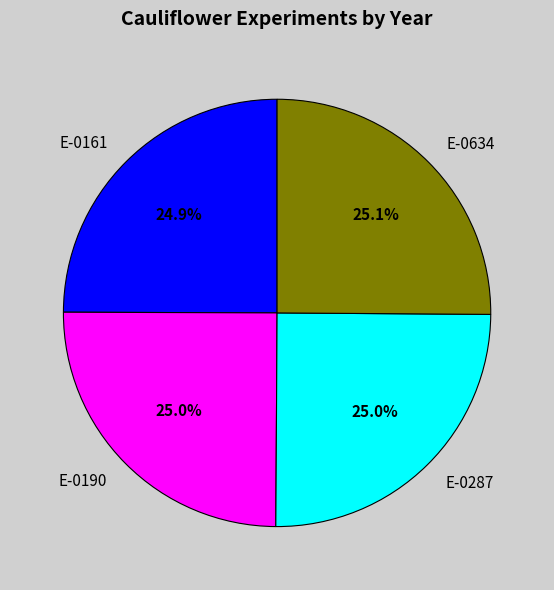

The E-0634 slice represents 25% of the pie. True or false?

True